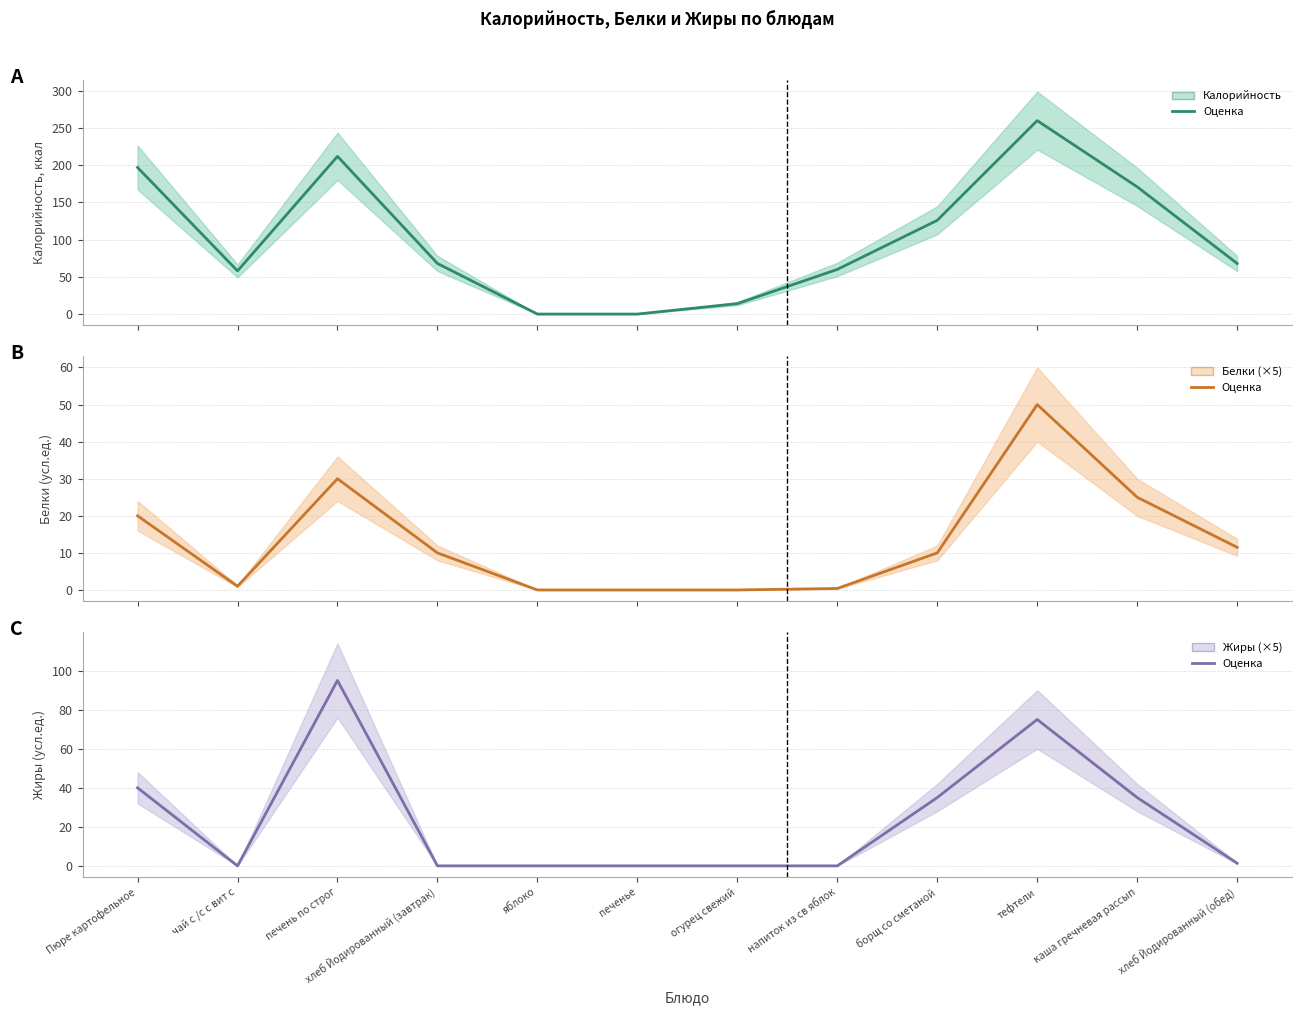

Reading left to right, transcribe all the data shown in this chart.

Калорийность (центр): 197.0	58.0	212.0	68.0	0.0	0.0	14.0	60.0	126.0	260.0	171.0	68.0
Белки (×5) (центр): 20.0	1.0	30.0	10.0	0.0	0.0	0.0	0.4	10.0	50.0	25.0	11.5
Жиры (×5) (центр): 40.0	0.0	95.0	0.0	0.0	0.0	0.0	0.0	35.0	75.0	35.0	1.4